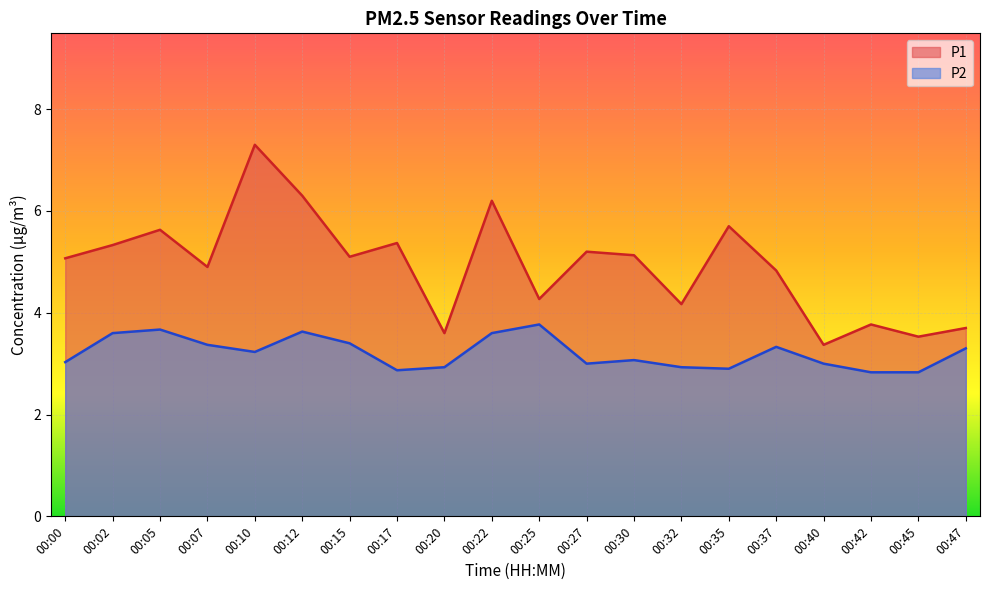

Which category has the lowest value in the P2 series?

00:42